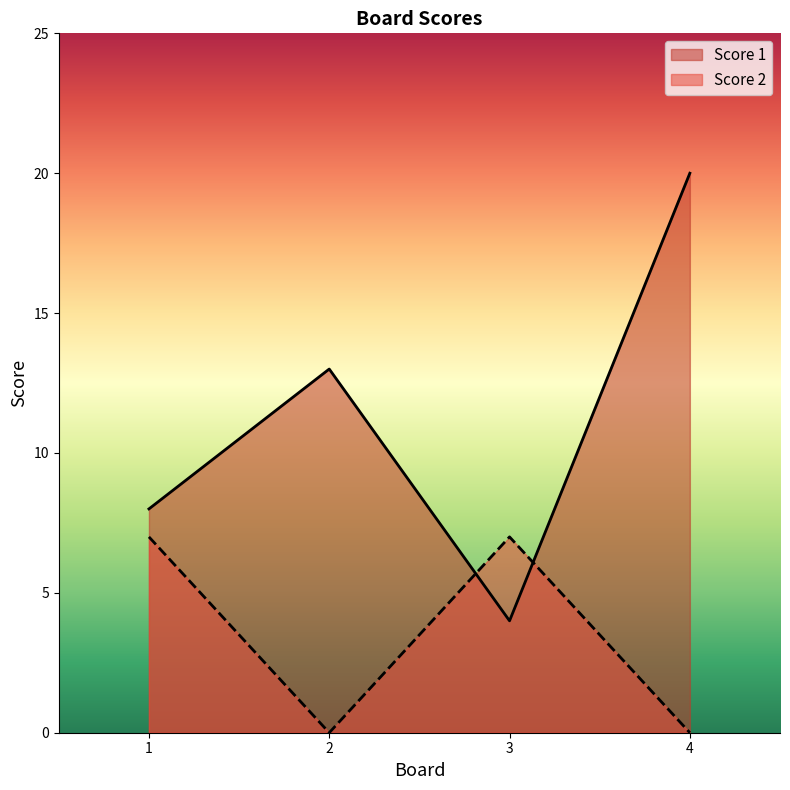

What is the sum of the Score 1 values at 2 and 4?

33